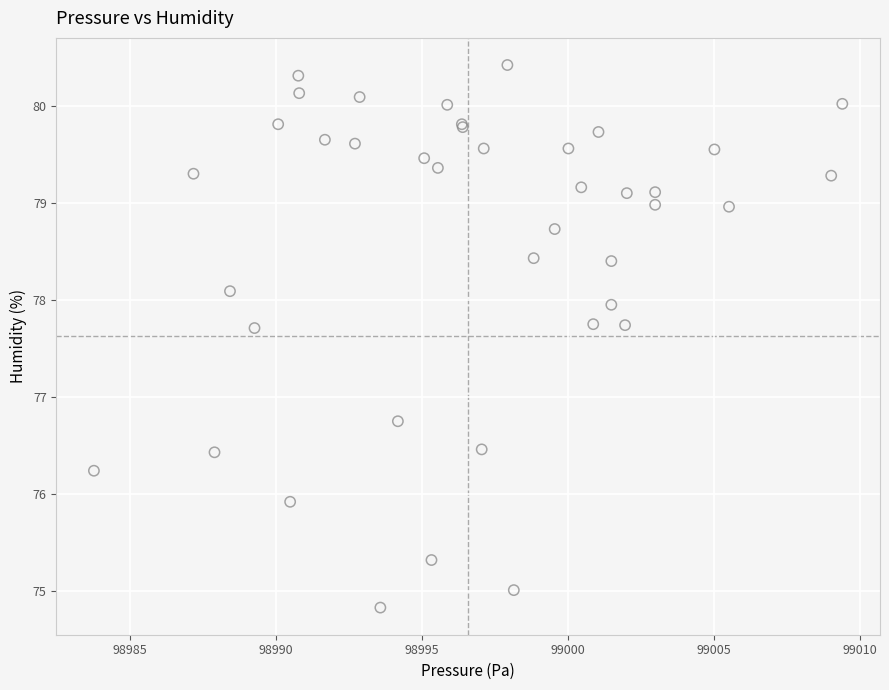

What Y value in the scatter plot is closest to 77?

76.8